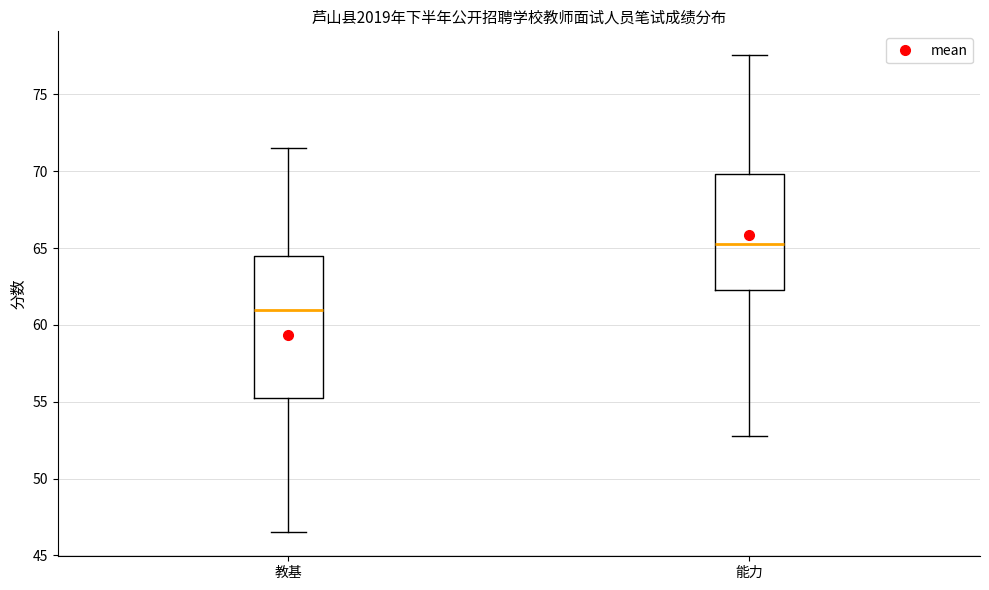

Where is the lower edge of the box for 能力 on the y-axis? The values are not printed on the chart, so give them approximately, as read against the axis.

62.5